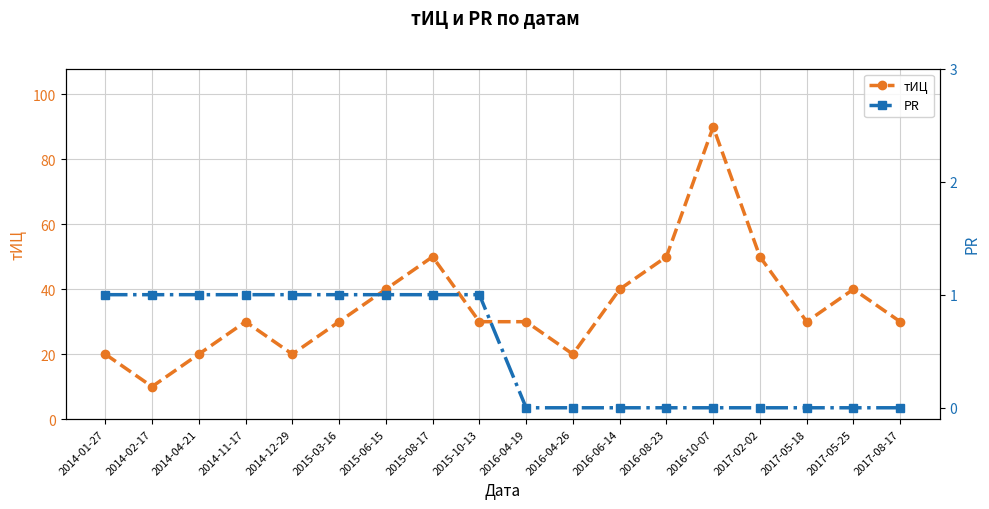

What is the label of the 1st point from the left?

2014-01-27